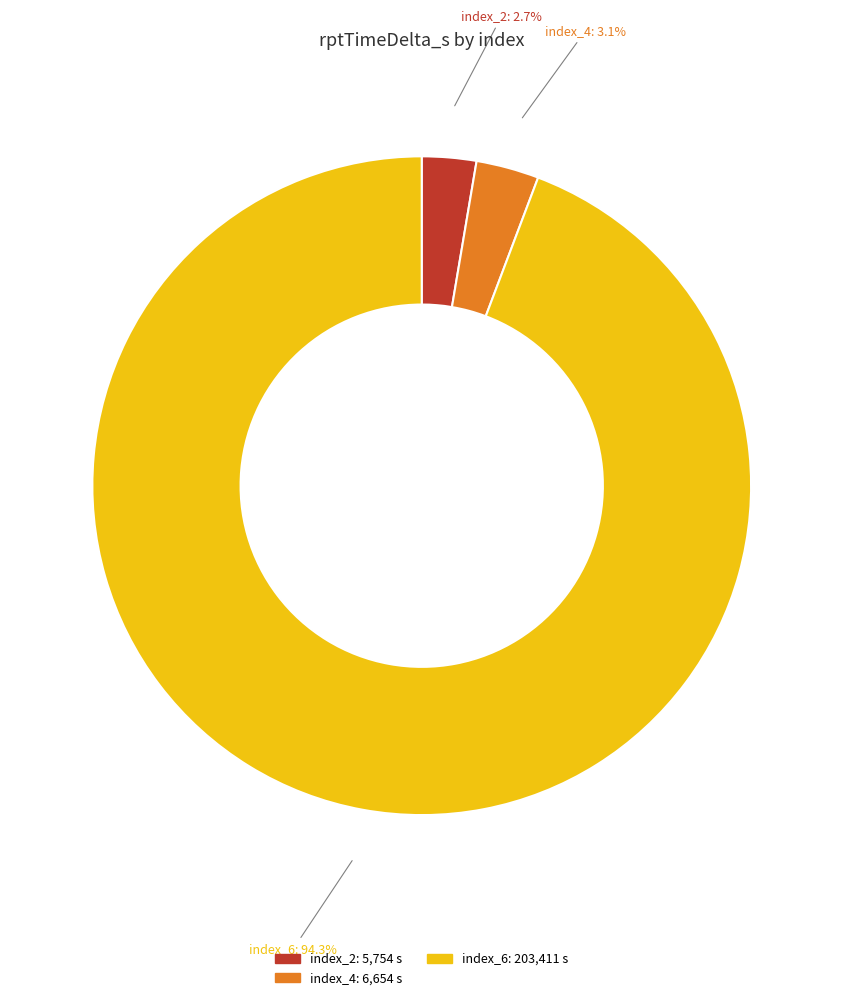

Is there a majority slice in this chart?

Yes